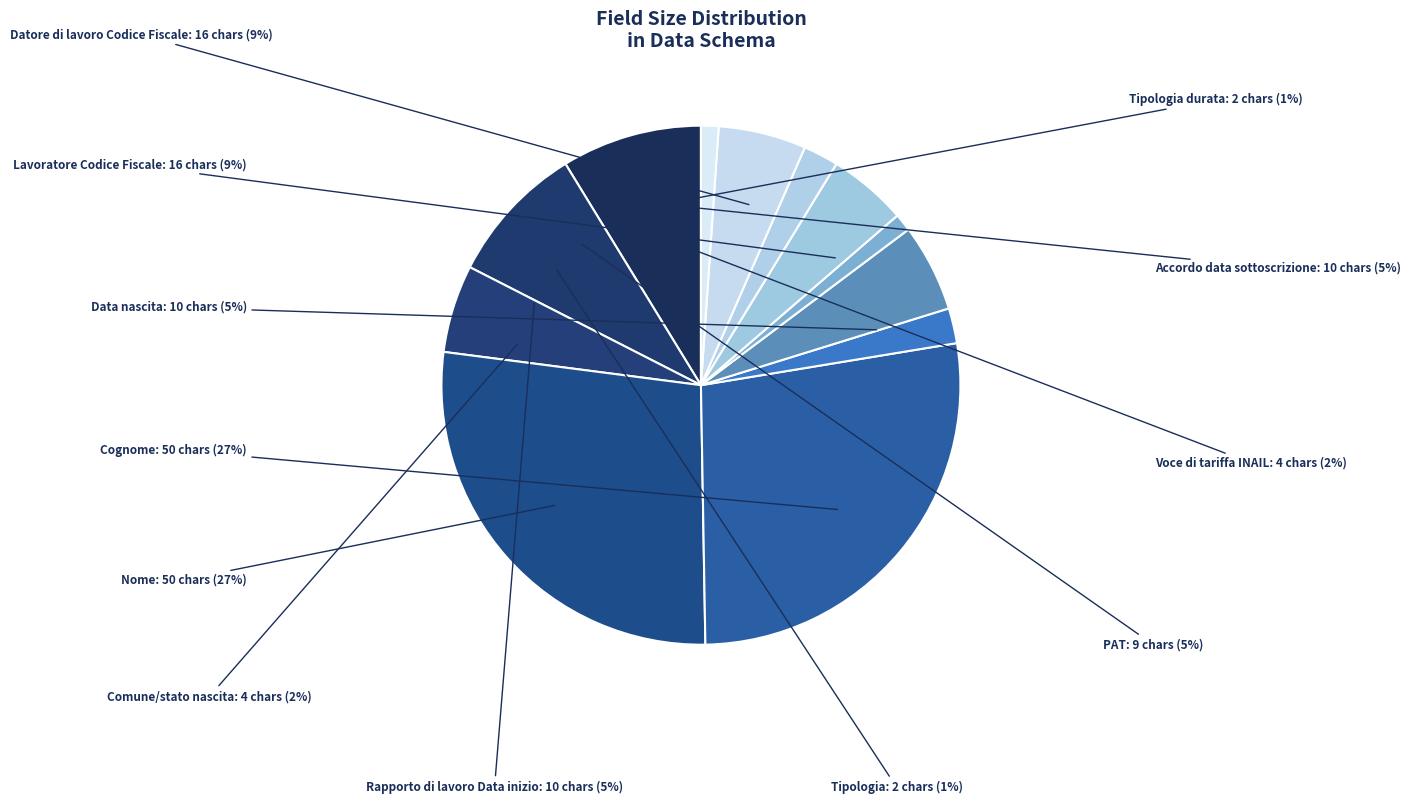

Count the number of slices in the pie.

12